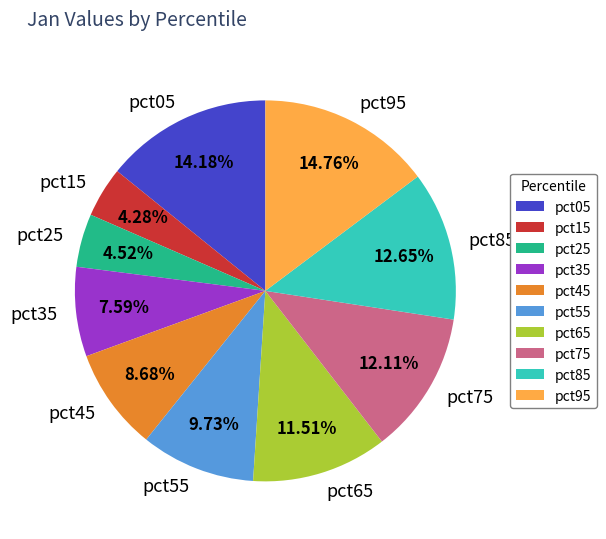

Is pct65 the majority of the pie?

No